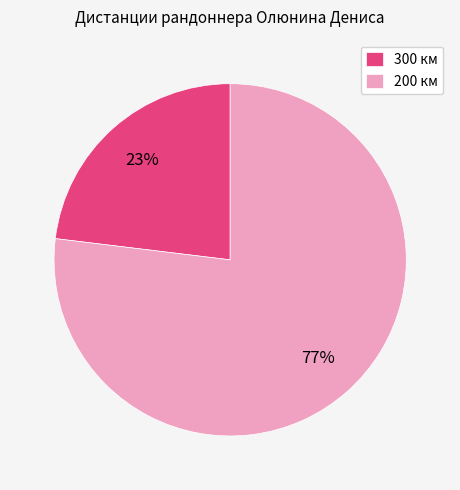

Does any single category account for the majority?

Yes